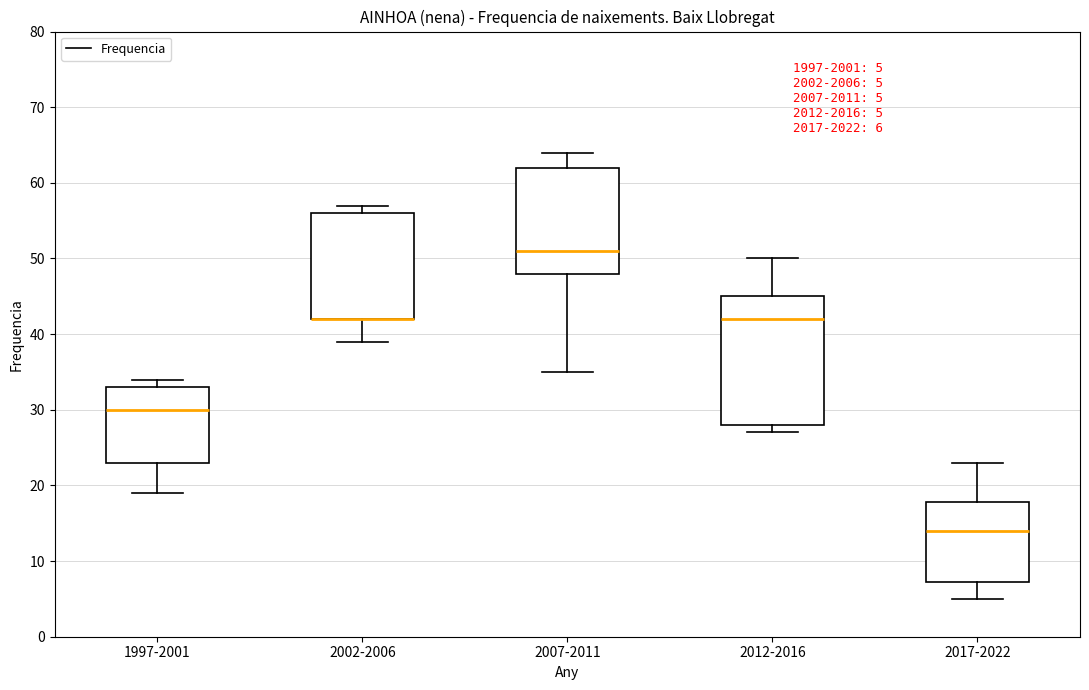

Comparing the boxes themselves (not the whiskers), which one is the tallest?

2012-2016